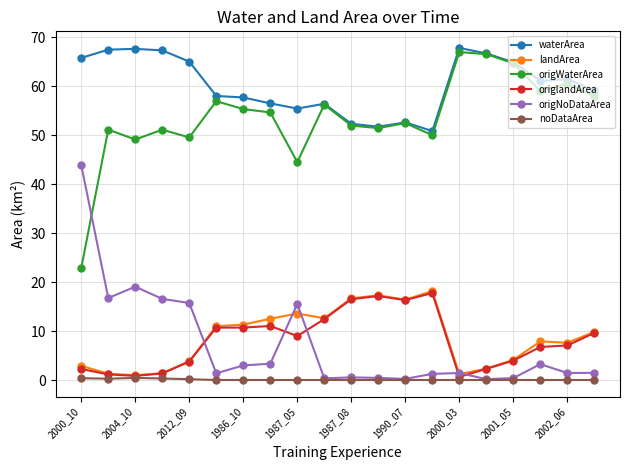

True or false: origlandArea and waterArea intersect in this chart.

False